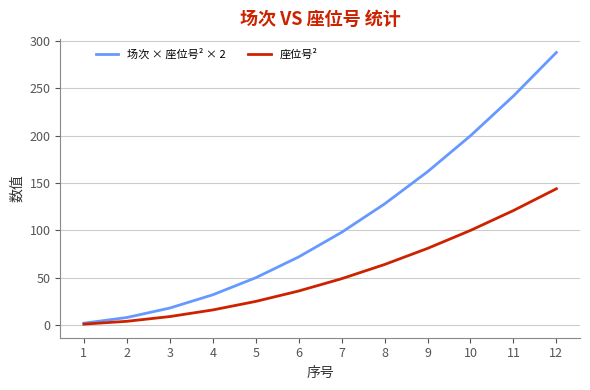

Reading right to left, extract all data points from this chart.

场次 × 座位号² × 2: 12=288	11=242	10=200	9=162	8=128	7=98	6=72	5=50	4=32	3=18	2=8	1=2
座位号²: 12=144	11=121	10=100	9=81	8=64	7=49	6=36	5=25	4=16	3=9	2=4	1=1